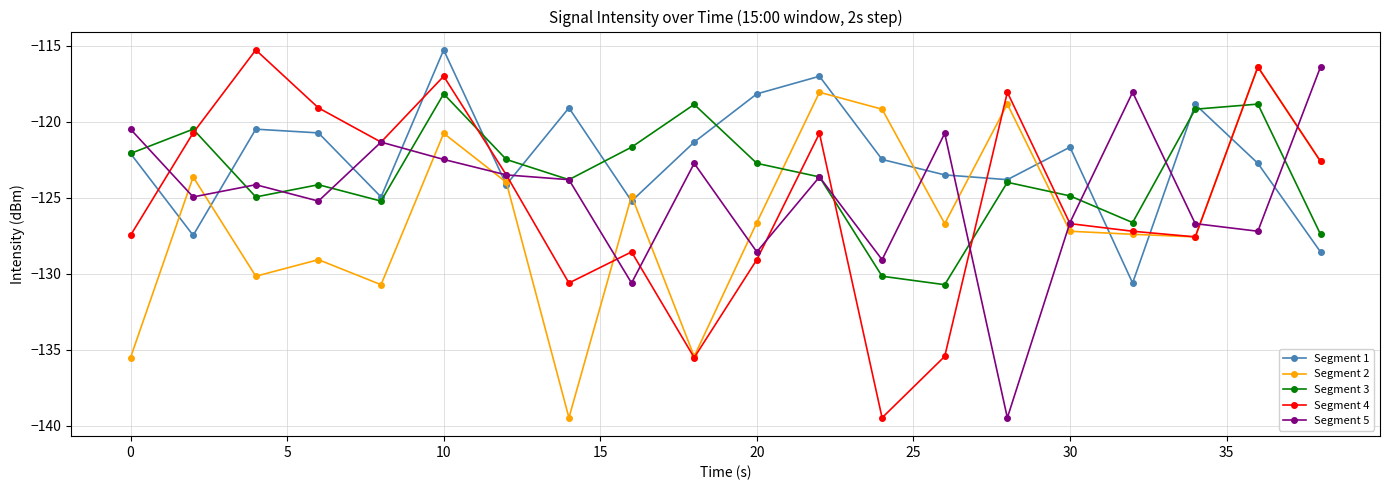

After their last crossing, which series has the higher values: Segment 2 or Segment 1?

Segment 2